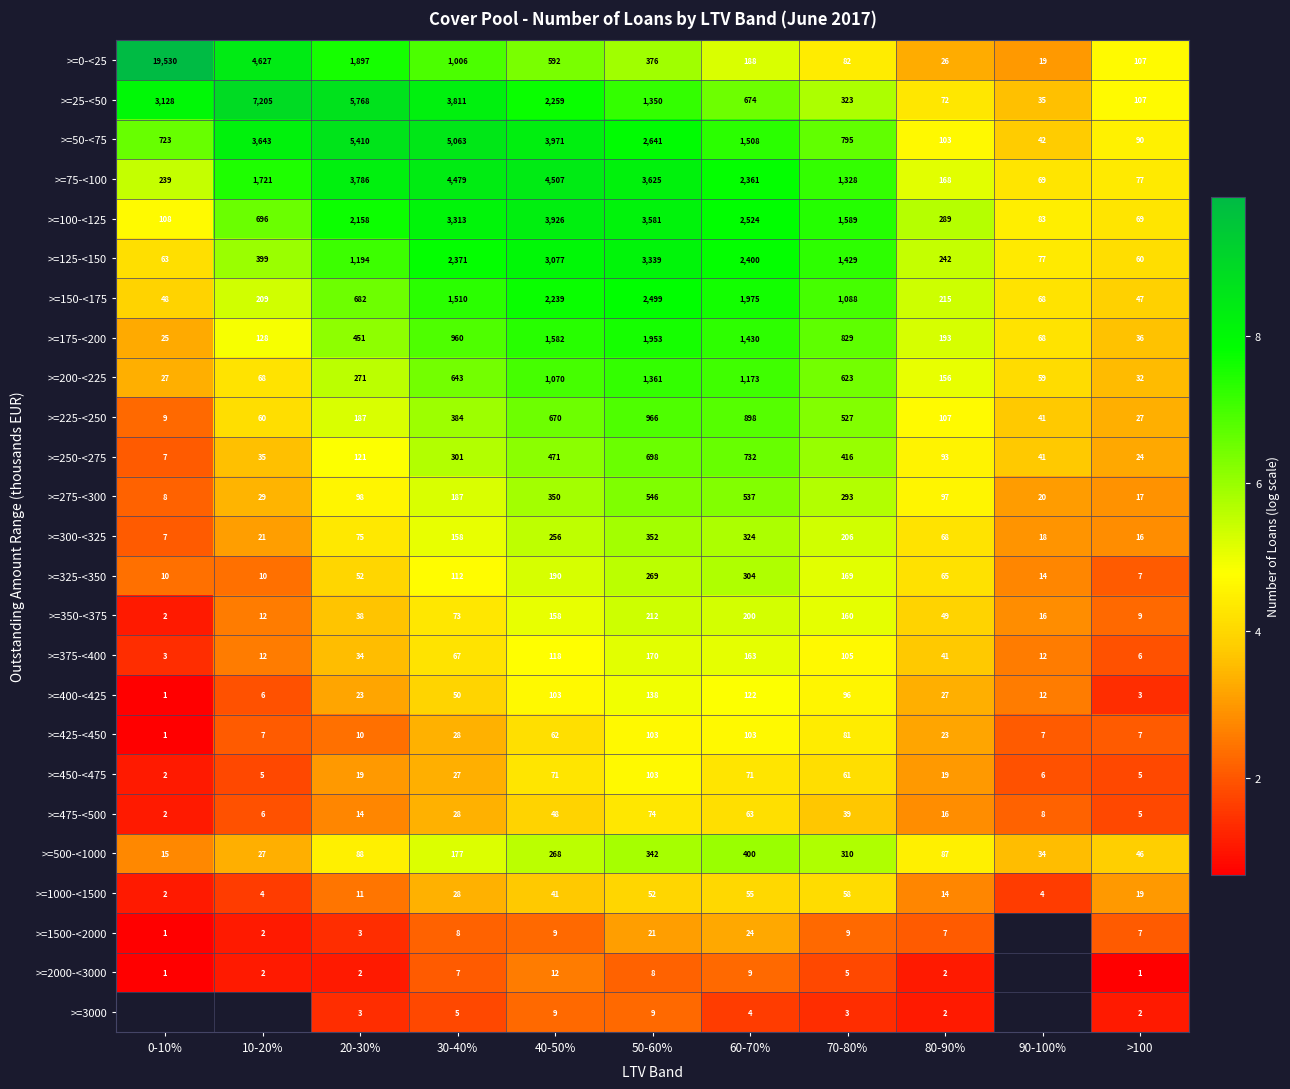

Is the value of >=0-<25 at 80-90% greater than the value of >=500-<1000 at >100?

No